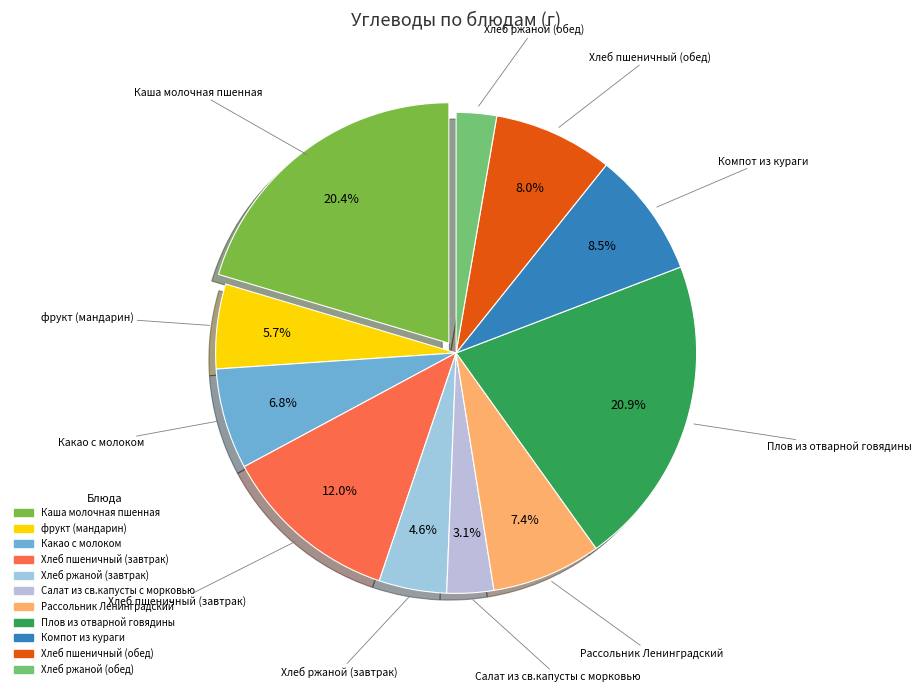

To the nearest percent, what is the difference between the largest and smallest slice percentages?

18%